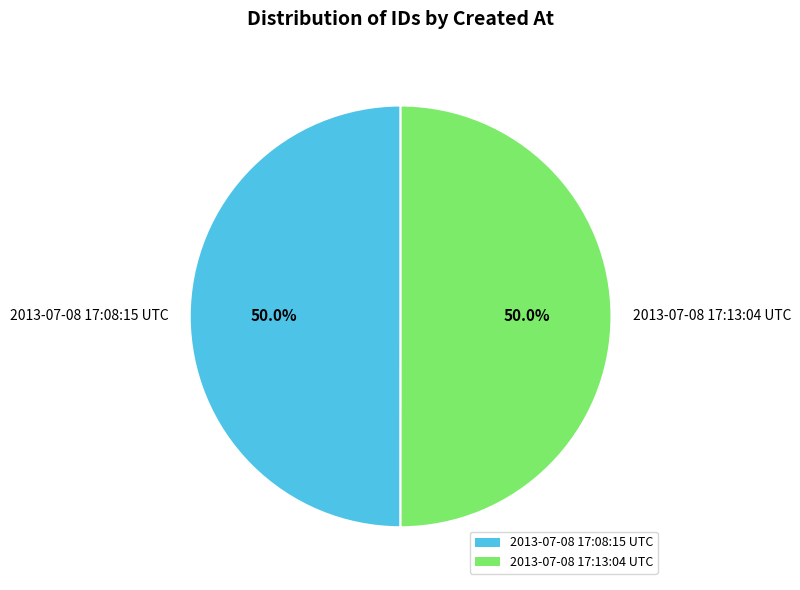

What is the ratio of the value at 2013-07-08 17:08:15 UTC to the value at 2013-07-08 17:13:04 UTC?

1.0